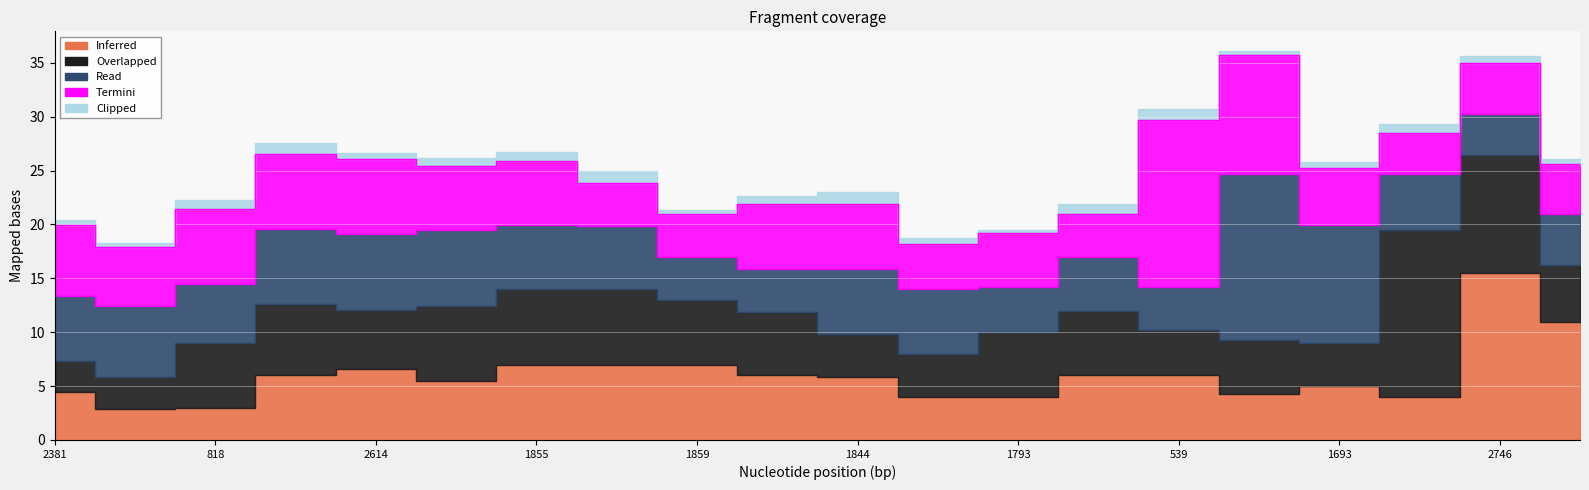

How many lines are shown in the chart?

5